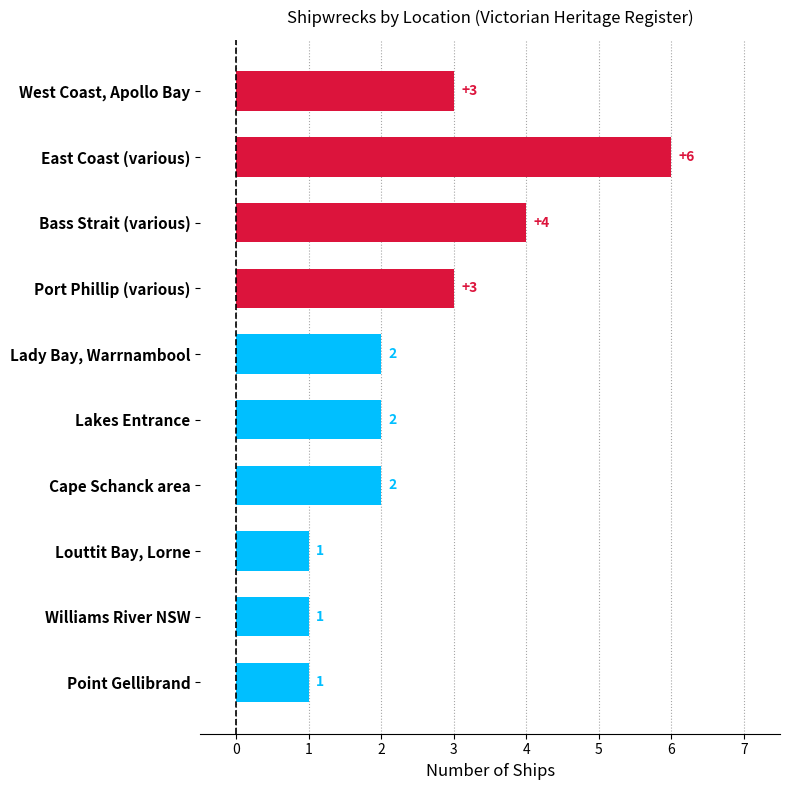

What is the value of the 10th bar from the top?

1